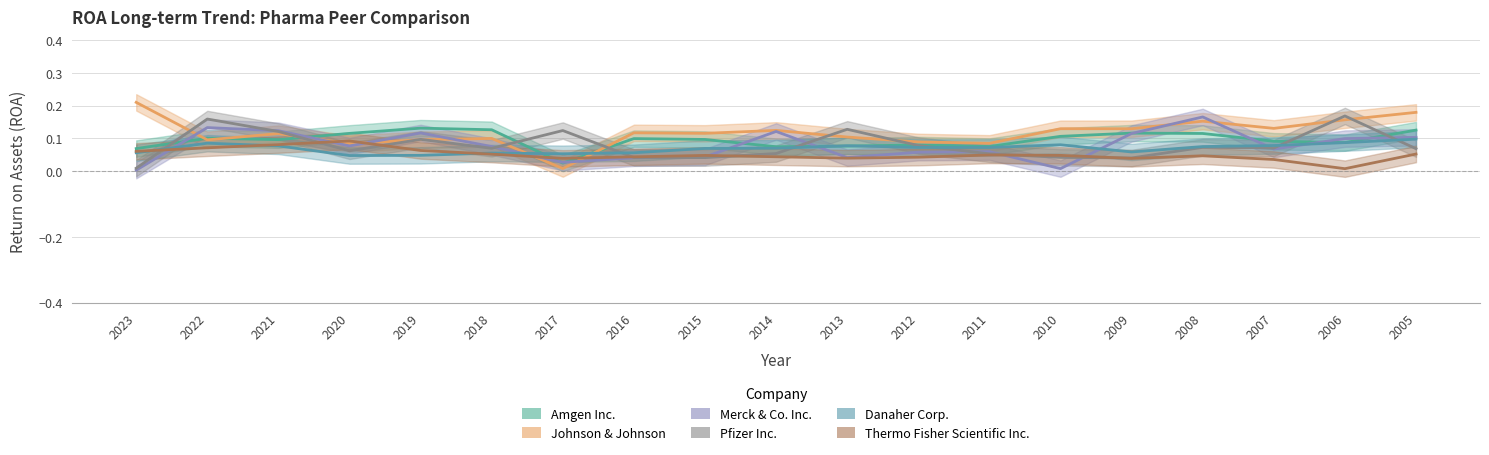

What is the total value across all series at 2014?

0.5